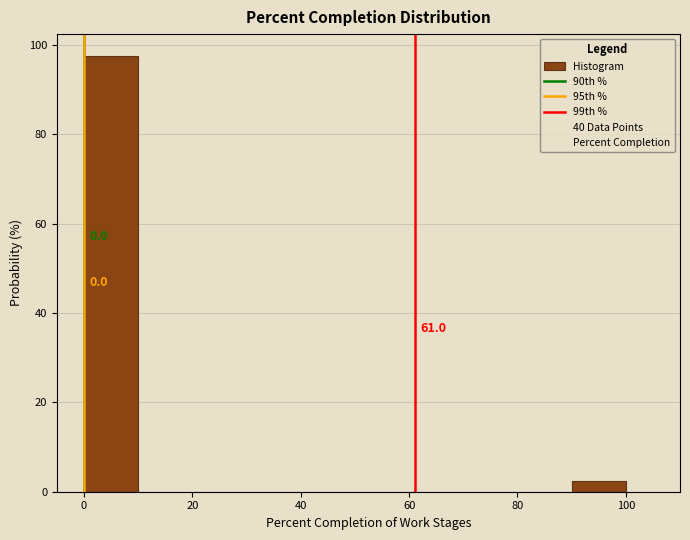

Over which range of the x-axis is the bar tallest?

0 to 10